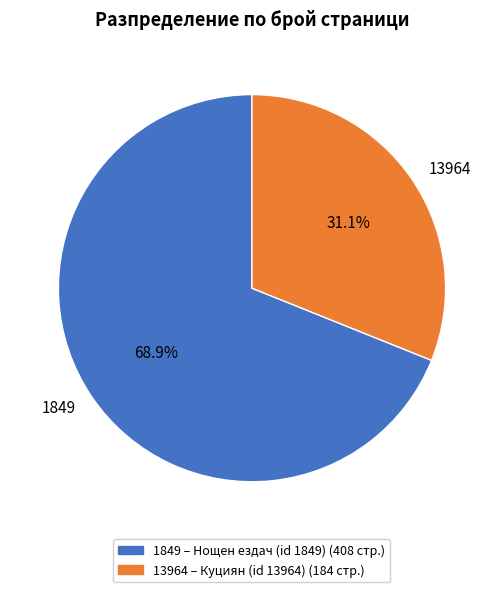

Approximately how many times larger is the value at 13964 compared to 1849?

0.5